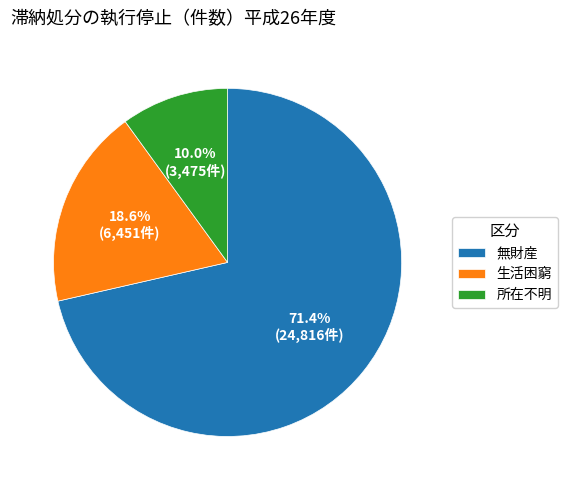

What percentage is NOT represented by 無財産?

28.6%